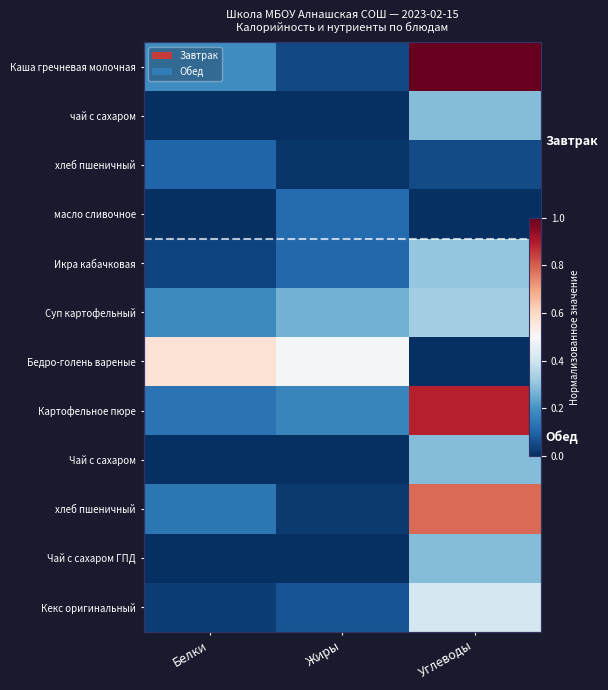

Count the number of data series in this chart.

12